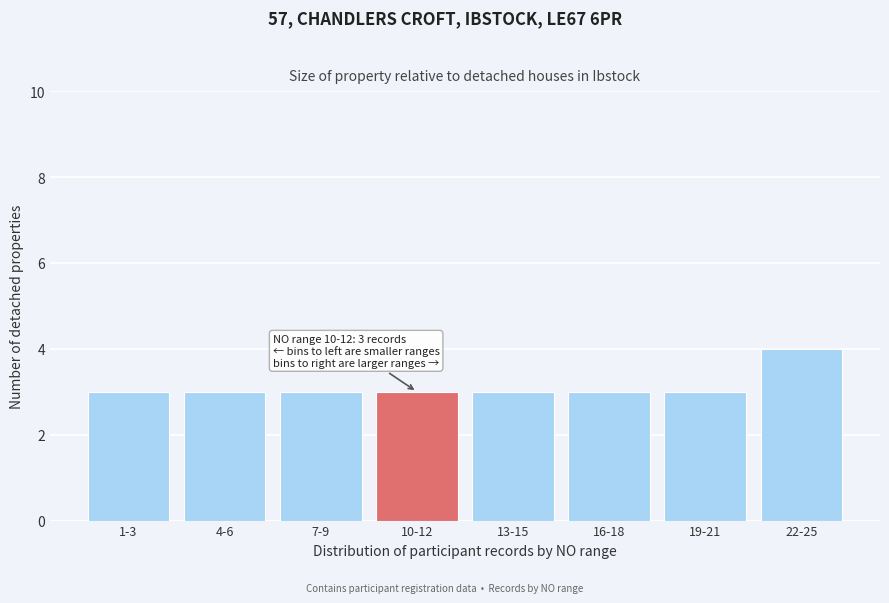

Reading left to right, transcribe all the data shown in this chart.

3	3	3	3	3	3	3	4